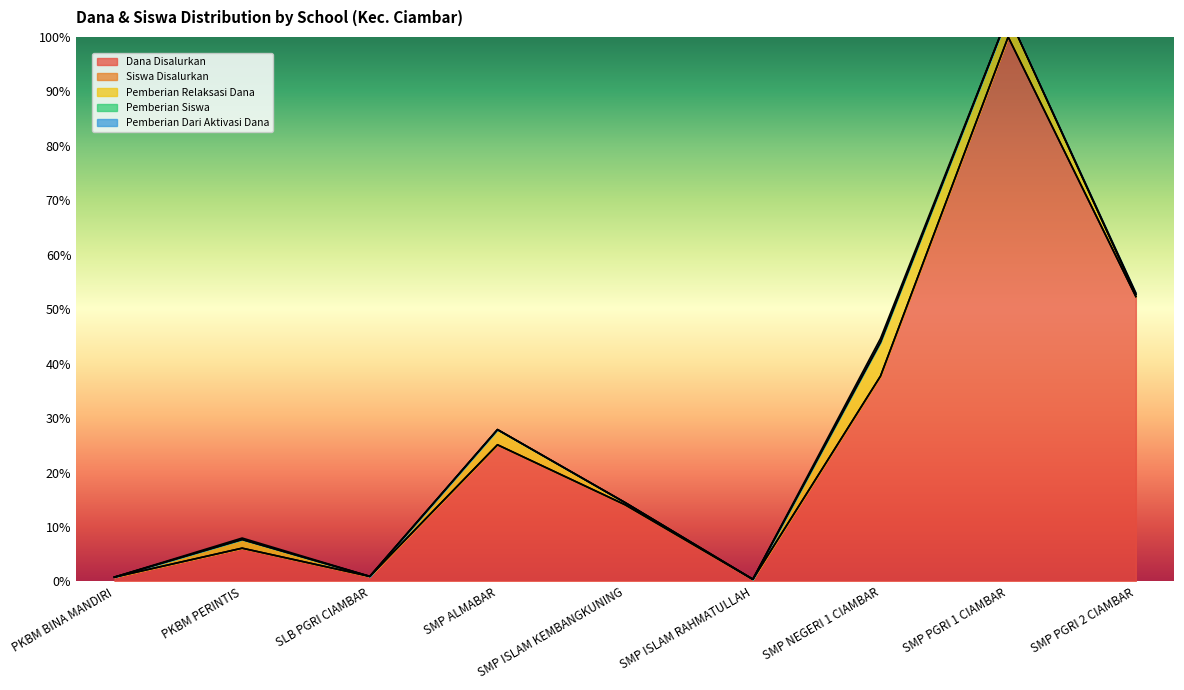

Is it true that Dana Disalurkan equals 69.6 at SMP PGRI 2 CIAMBAR?

False